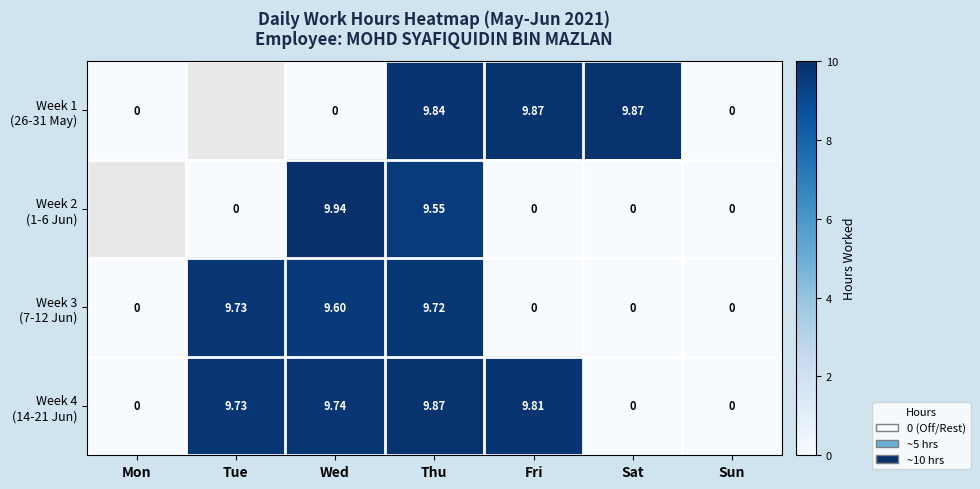

The Week 4 (14-21 Jun) series shows -4.7 at Sat. True or false?

False